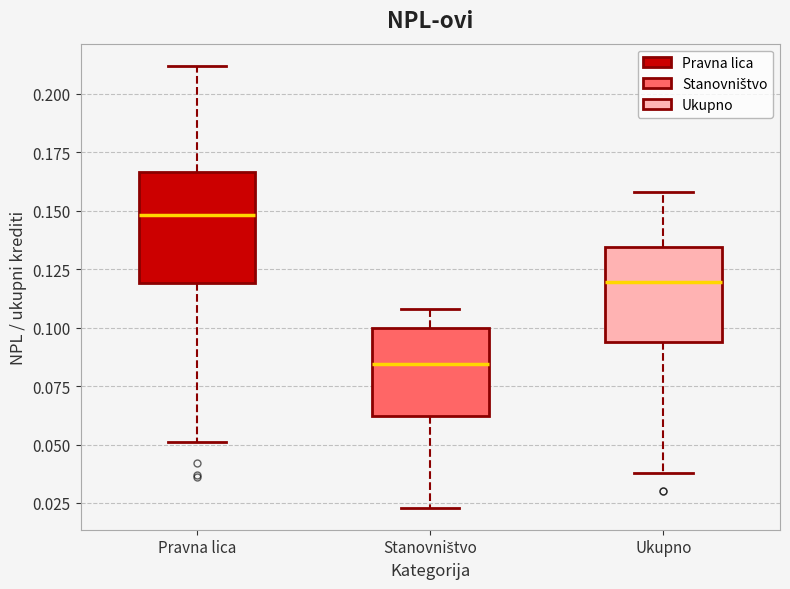

Reading left to right, transcribe this box plot: for each box, give where its median line is, the range the box spans, and where its two whiskers end, as read against the y-axis. The values are not printed on the chart, so give them approximately, as read against the axis.

Pravna lica: median 0.150, box 0.120 to 0.165, whiskers 0.050 to 0.210
Stanovništvo: median 0.085, box 0.060 to 0.100, whiskers 0.025 to 0.110
Ukupno: median 0.120, box 0.095 to 0.135, whiskers 0.040 to 0.160